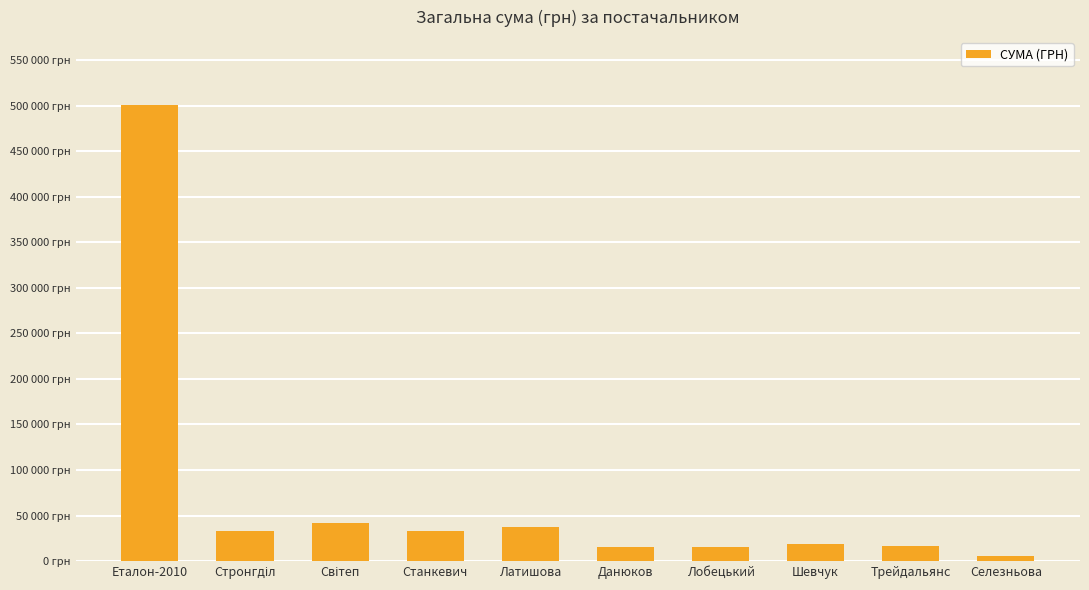

What is the sum of the values at Світеп and Еталон-2010?

542248.7